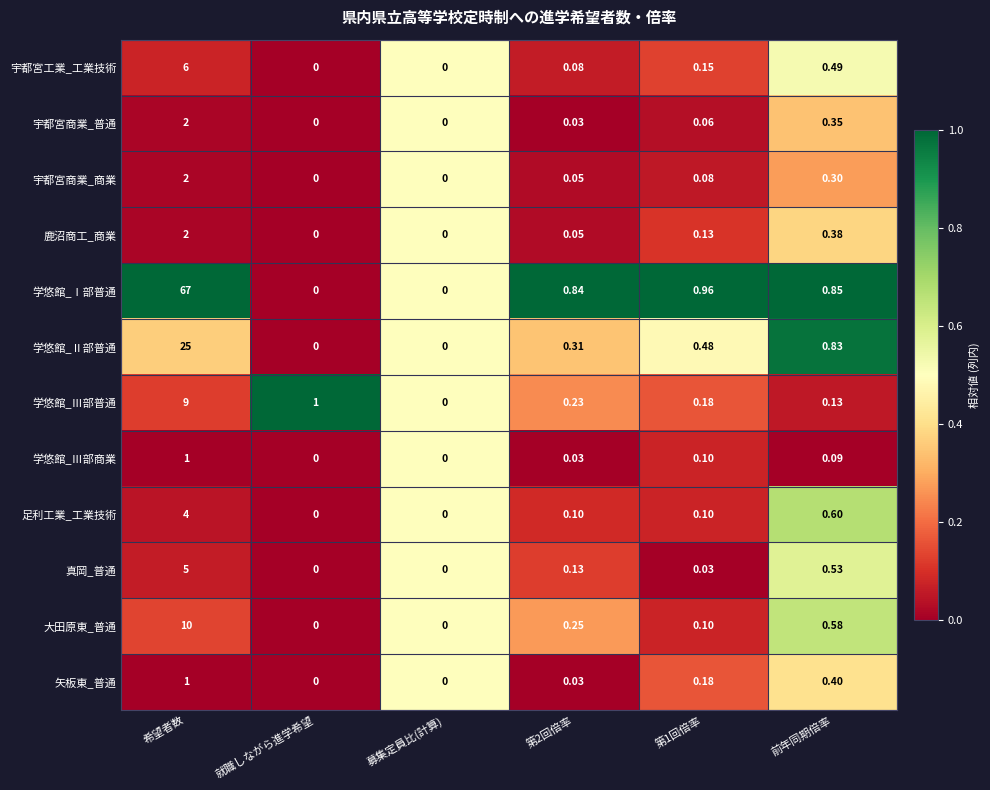

Which series has the largest total across all categories?

学悠館_Ⅰ部普通